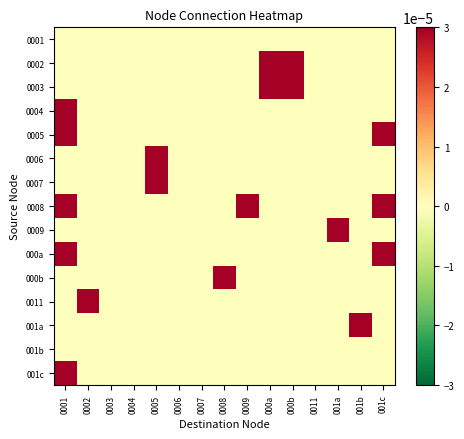

How many series are shown in this chart?

15